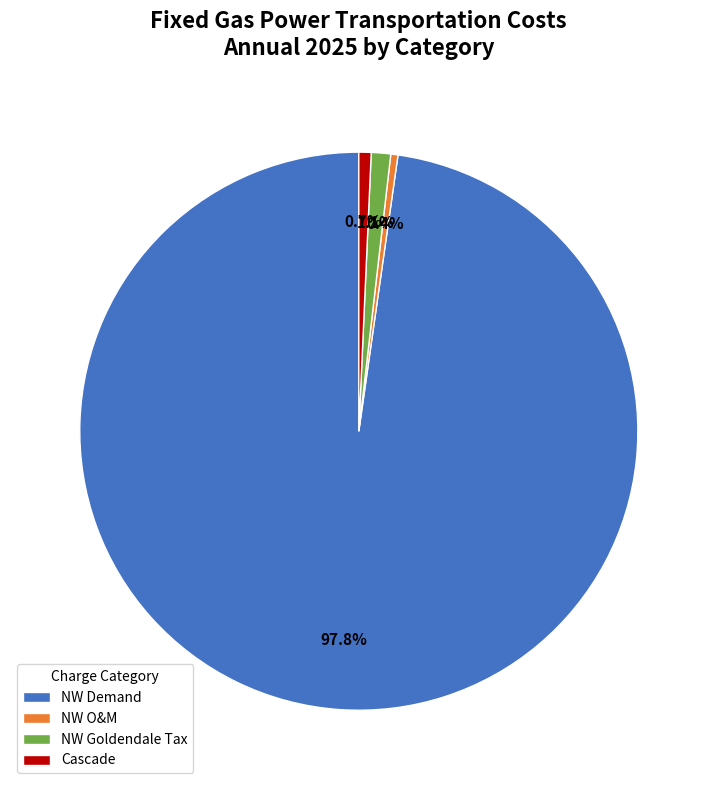

What is the ratio of the value at Cascade to the value at NW Goldendale Tax?

0.6